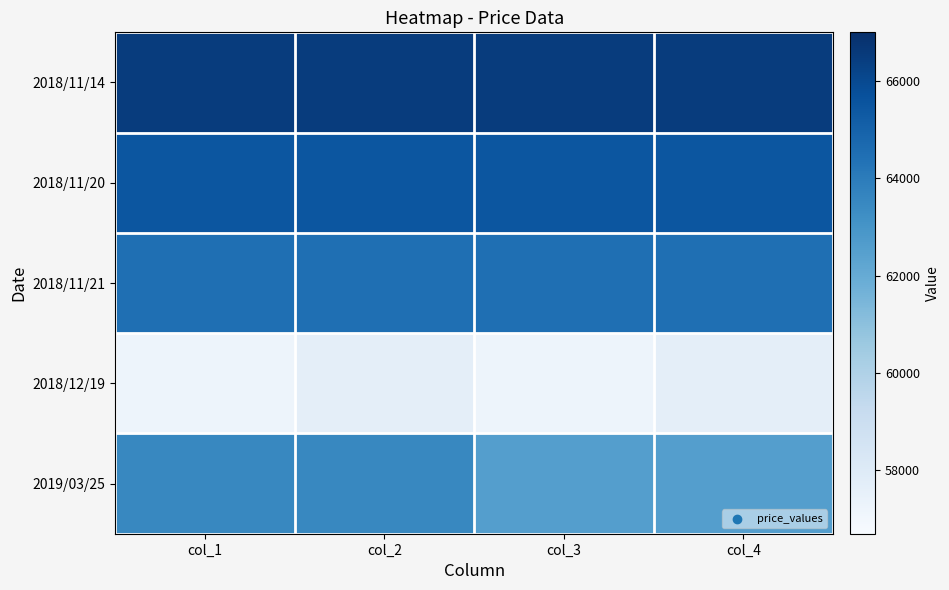

Reading left to right, extract all data points from this chart.

2018/11/14: col_1=66500	col_2=66500	col_3=66500	col_4=66500
2018/11/20: col_1=65500	col_2=65500	col_3=65500	col_4=65500
2018/11/21: col_1=64500	col_2=64500	col_3=64500	col_4=64500
2018/12/19: col_1=57200	col_2=57700	col_3=57200	col_4=57700
2019/03/25: col_1=63500	col_2=63500	col_3=62550	col_4=62550